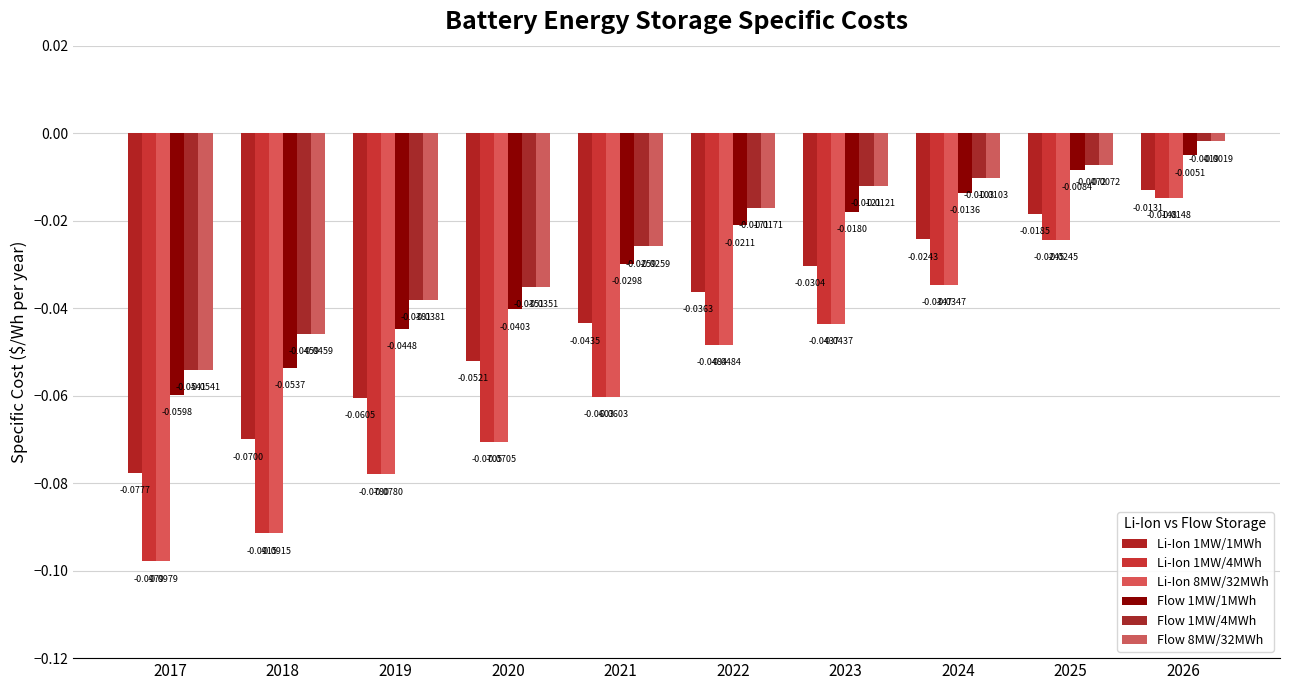

What is the total value across all series at 2017?

-0.4